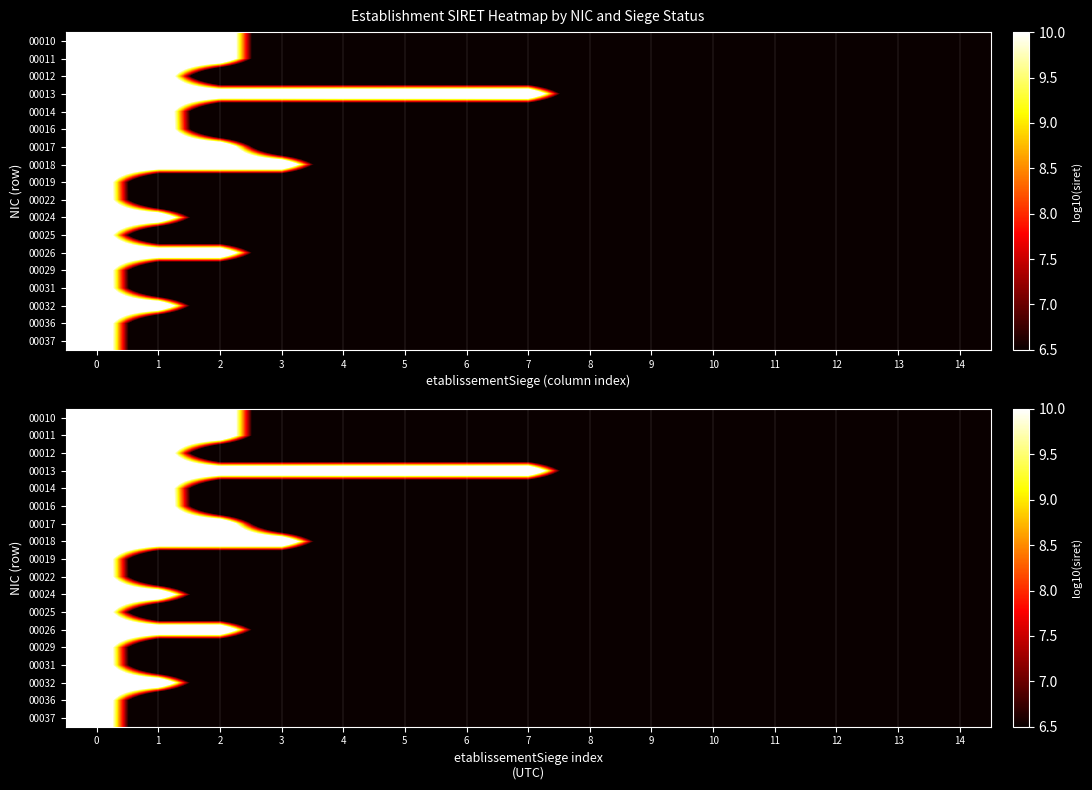

Which category has the highest value across all series?

2